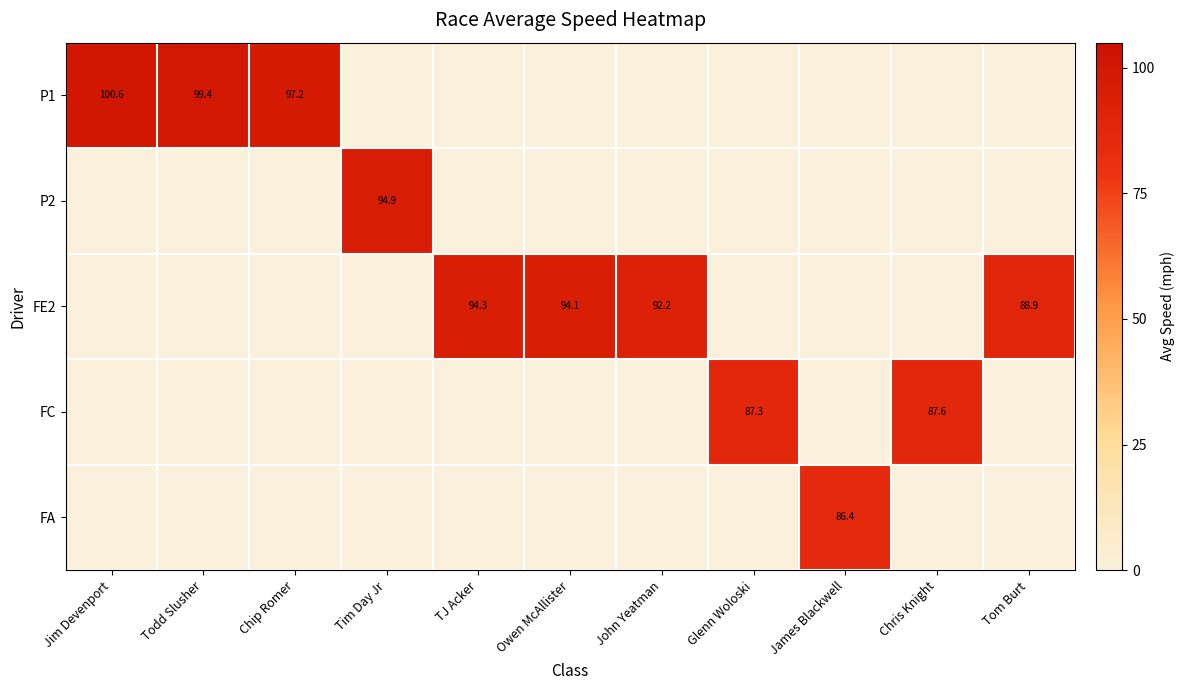

True or false: FE2 has a value of 94.1 at Owen McAllister.

True